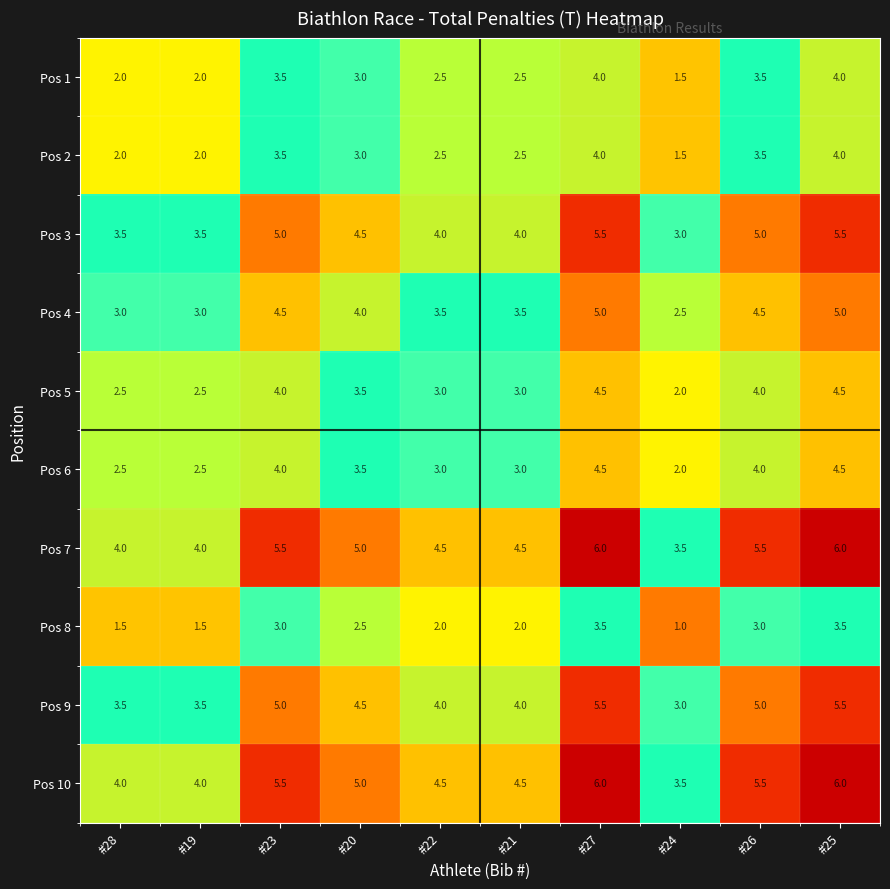

What value does the Pos 1 series have at #19?

2.0